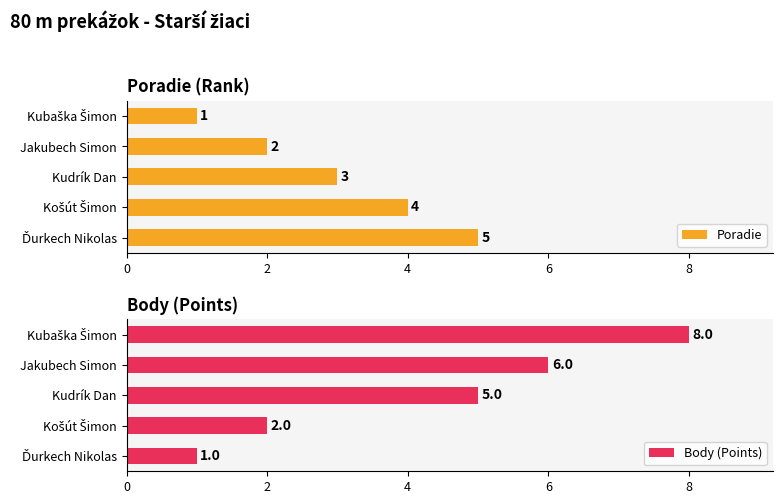

Are the bars grouped side by side (vs. stacked)?

Yes